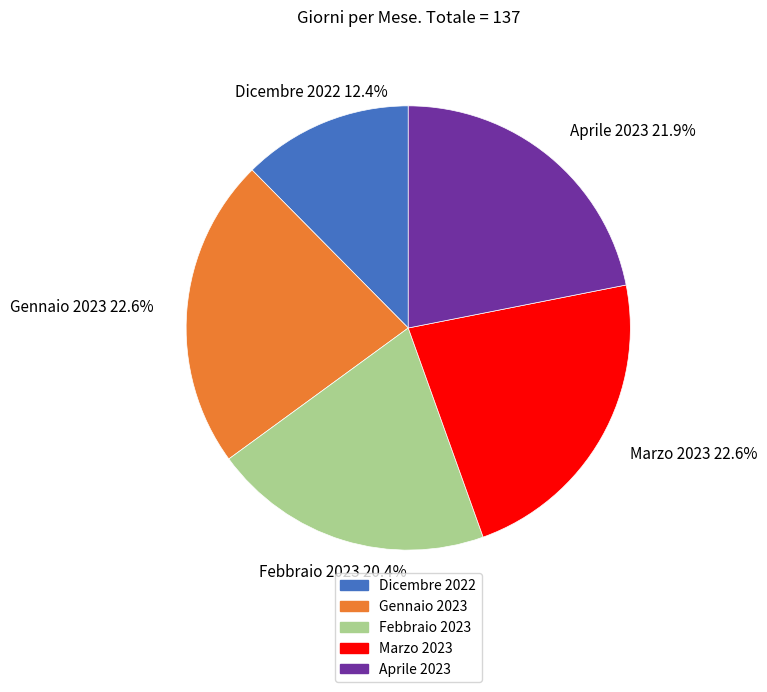

What is the ratio of the value at Dicembre 2022 to the value at Febbraio 2023?

0.6